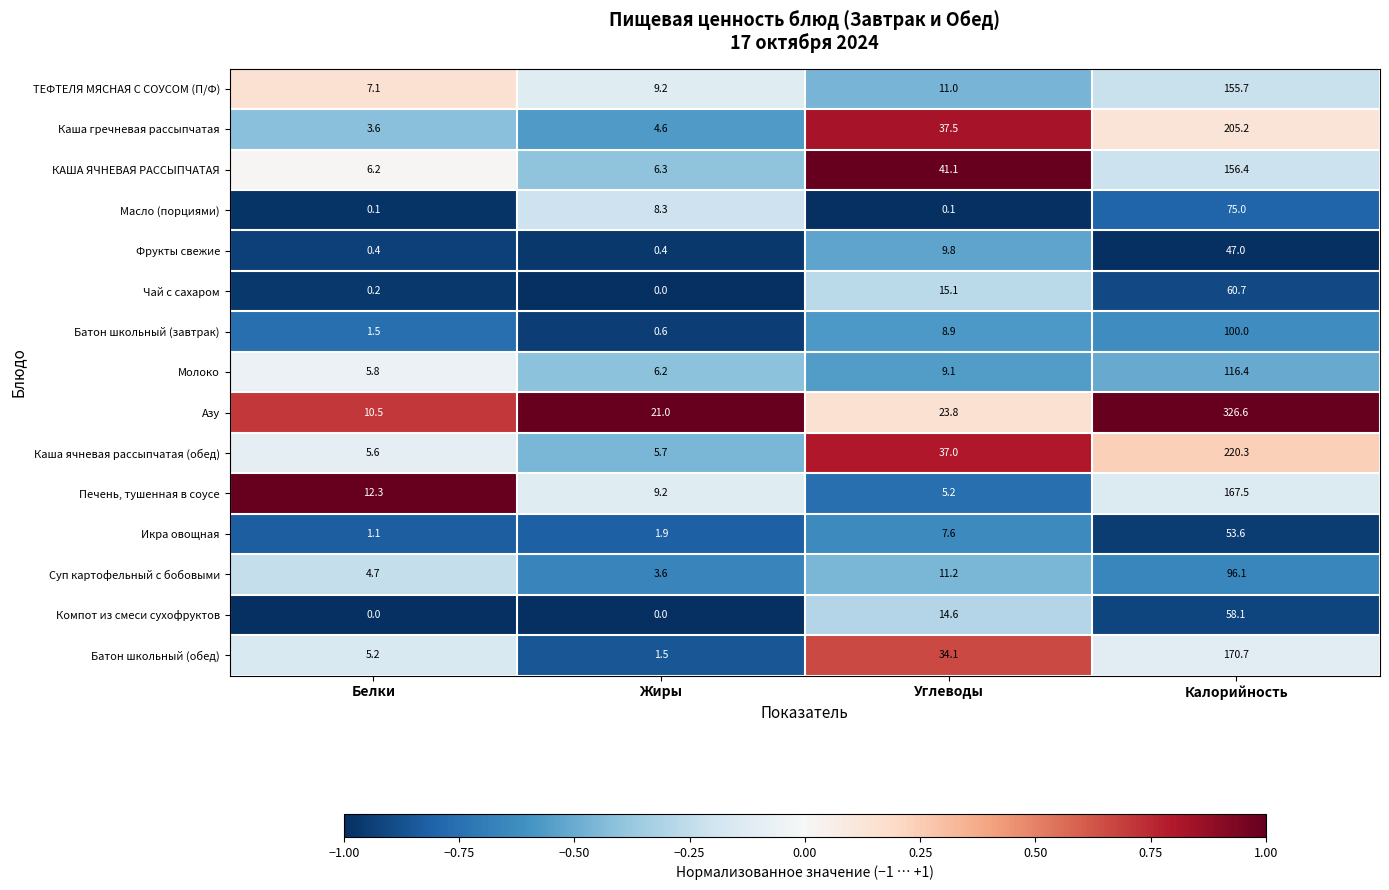

How many data points in ТЕФТЕЛЯ МЯСНАЯ С СОУСОМ (П/Ф) are less than 11?

2